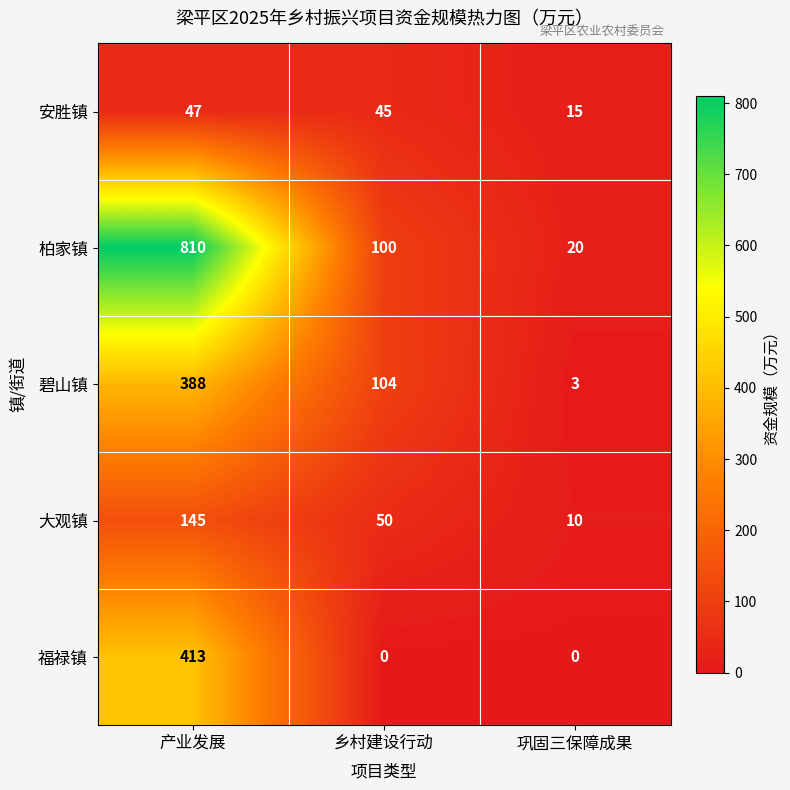

What is the difference between the maximum and minimum values in the 安胜镇 series?

32